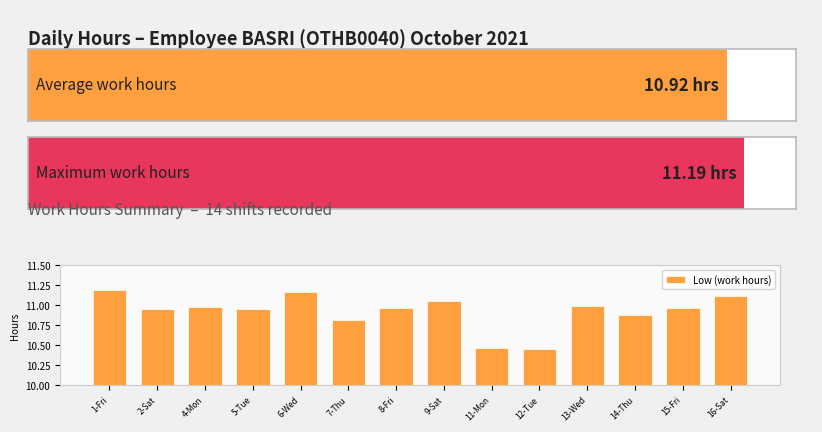

The value at 6-Wed is 11.2. True or false?

True